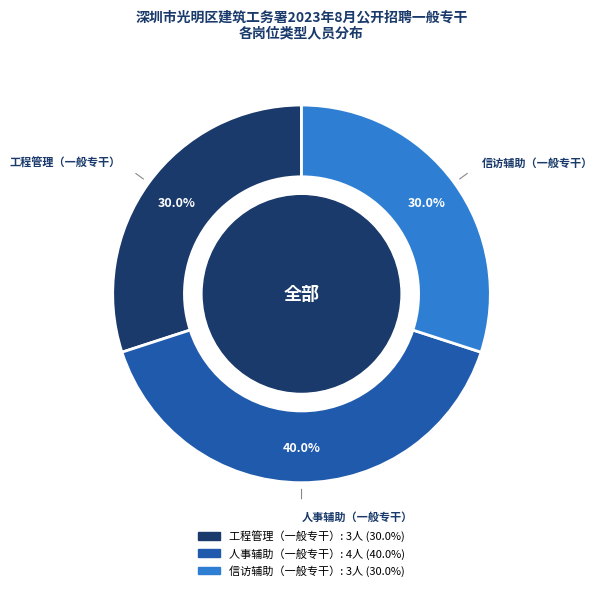

What percentage is the 人事辅助（一般专干） slice, to the nearest percent?

40%